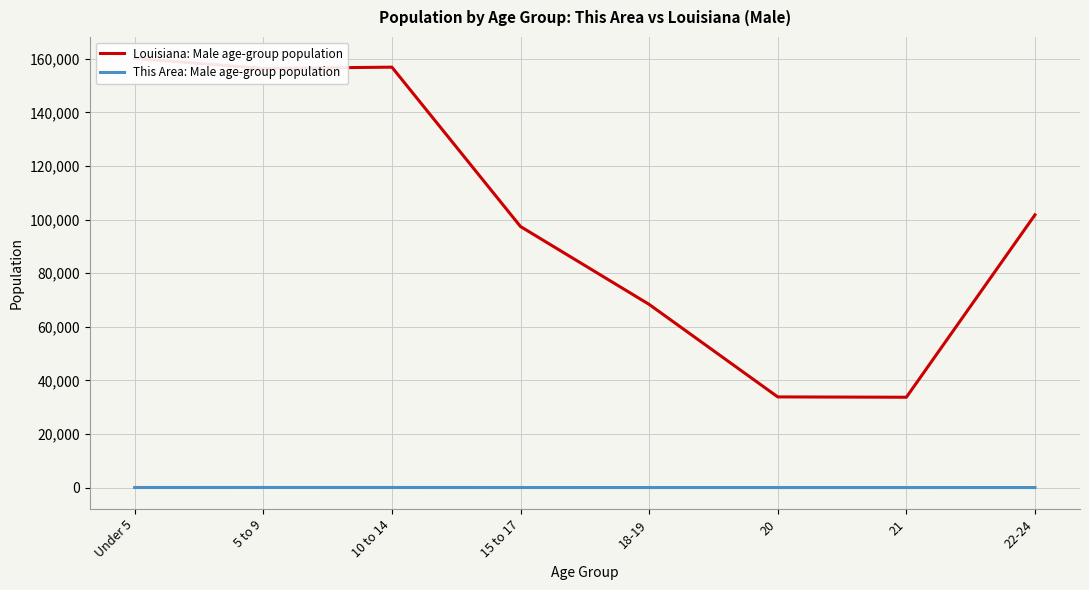

What is the difference between the highest and lowest values at 10 to 14?

156849